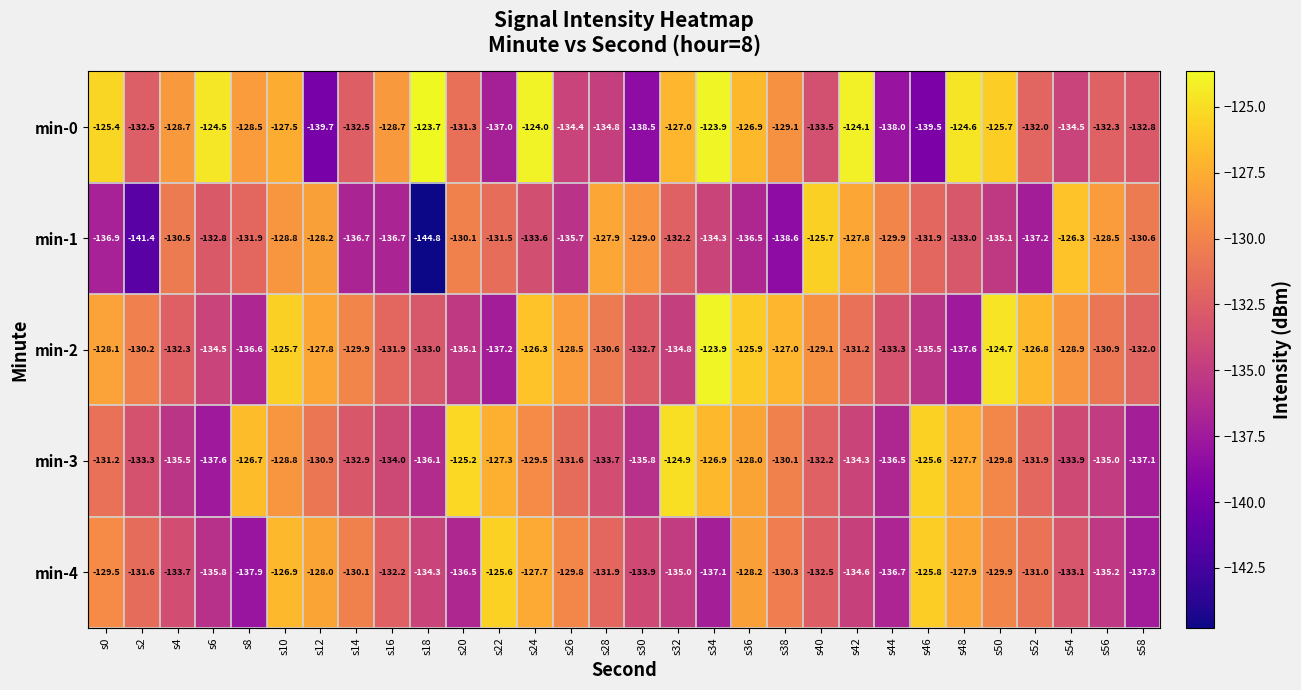

Which series has the largest total across all categories?

min-0